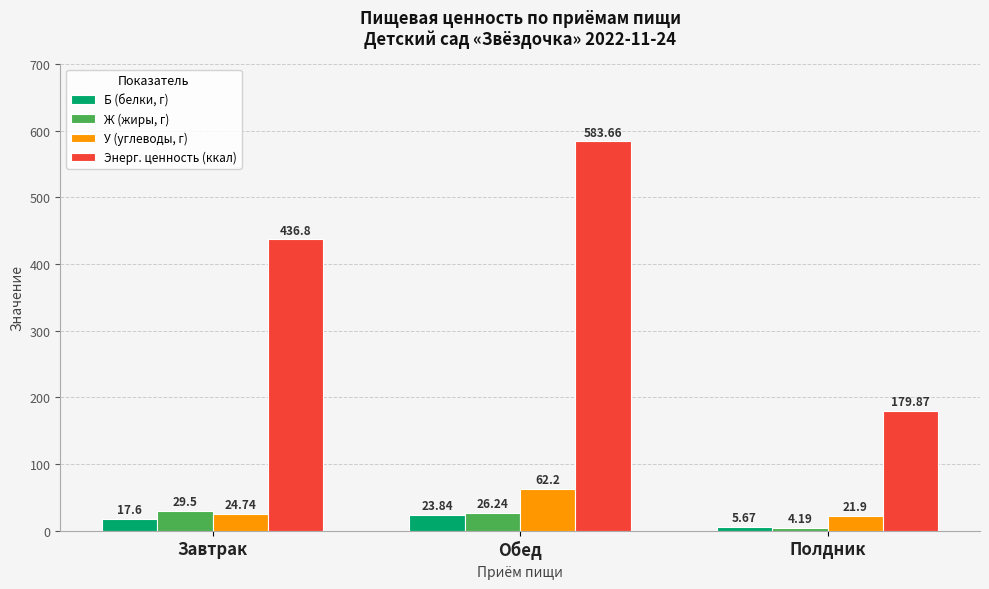

Which category has the lowest value across all series?

Полдник